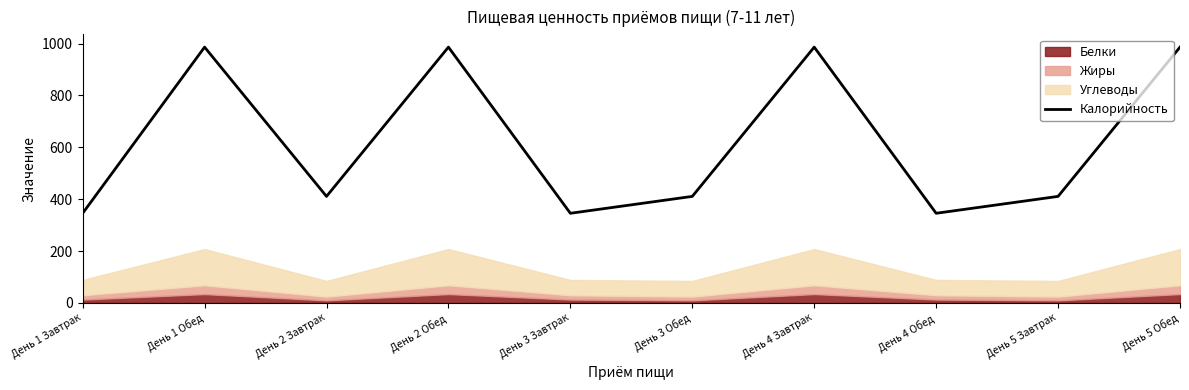

At which category does the data reach its first local peak?

День 1 Обед